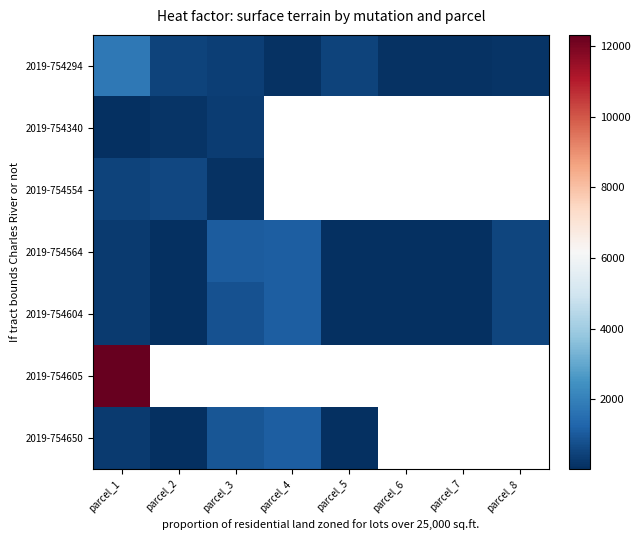

At which label does 2019-754294 reach its peak?

parcel_1